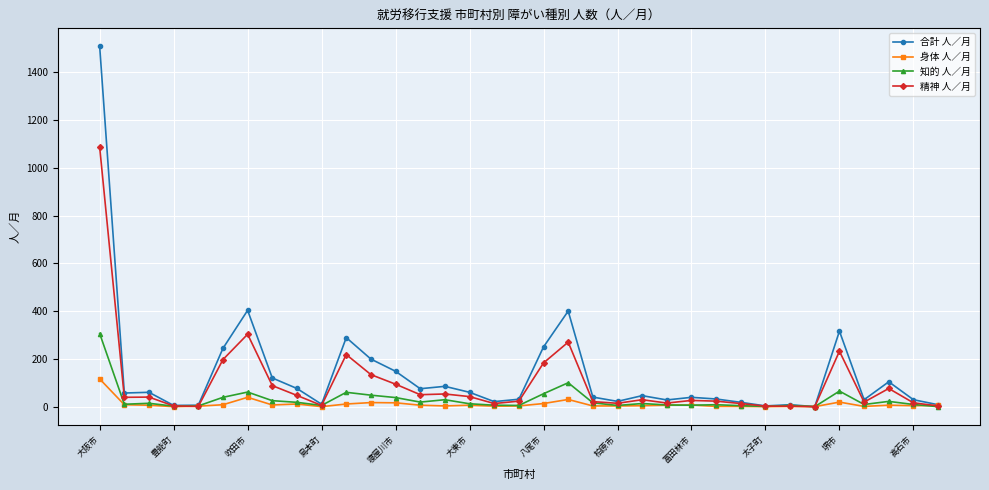

What is the highest value of the 精神 人／月 series?

1086